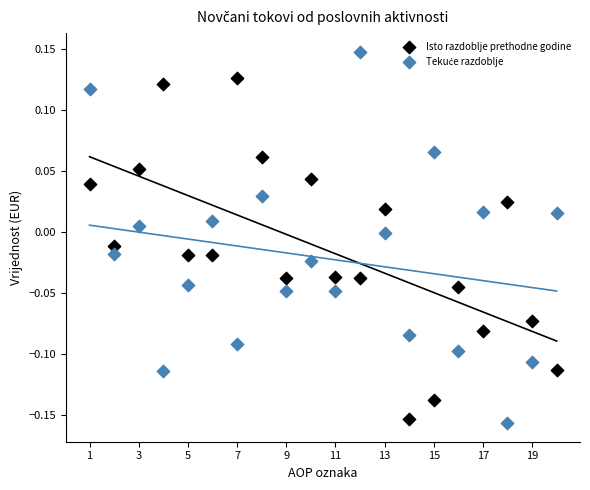

What is the X range (max minus min) for the scatter plot?

19.0